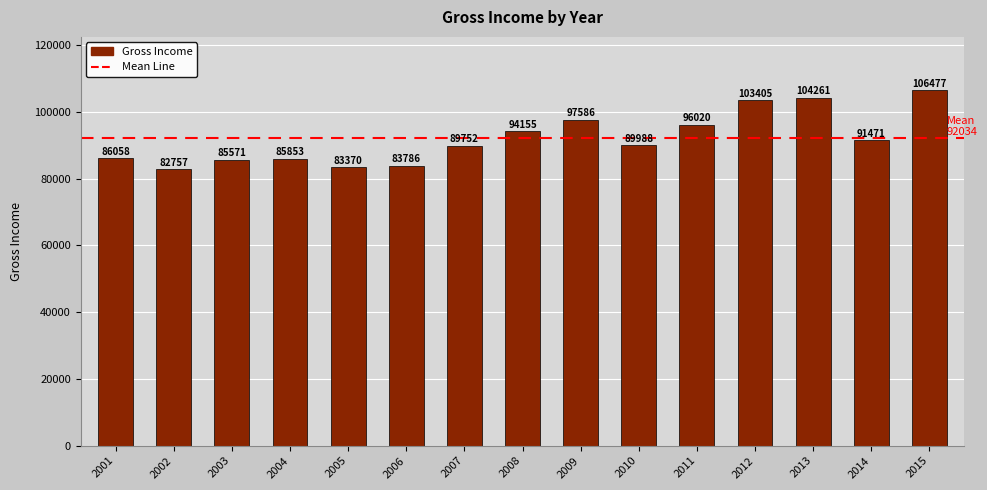

What is the difference between the maximum and minimum values?

23720